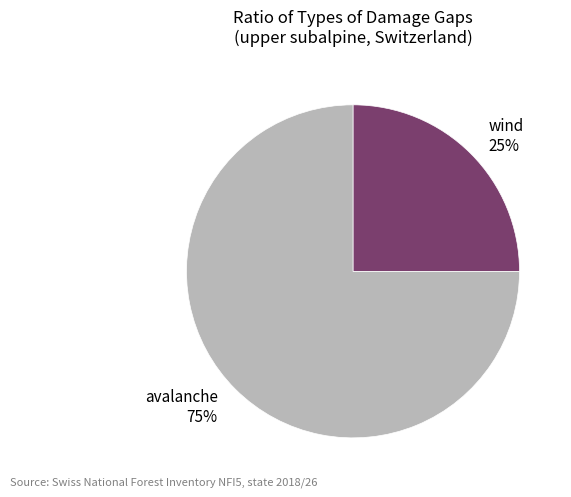

Rank the categories by value from highest to lowest.

avalanche 75%, wind 25%